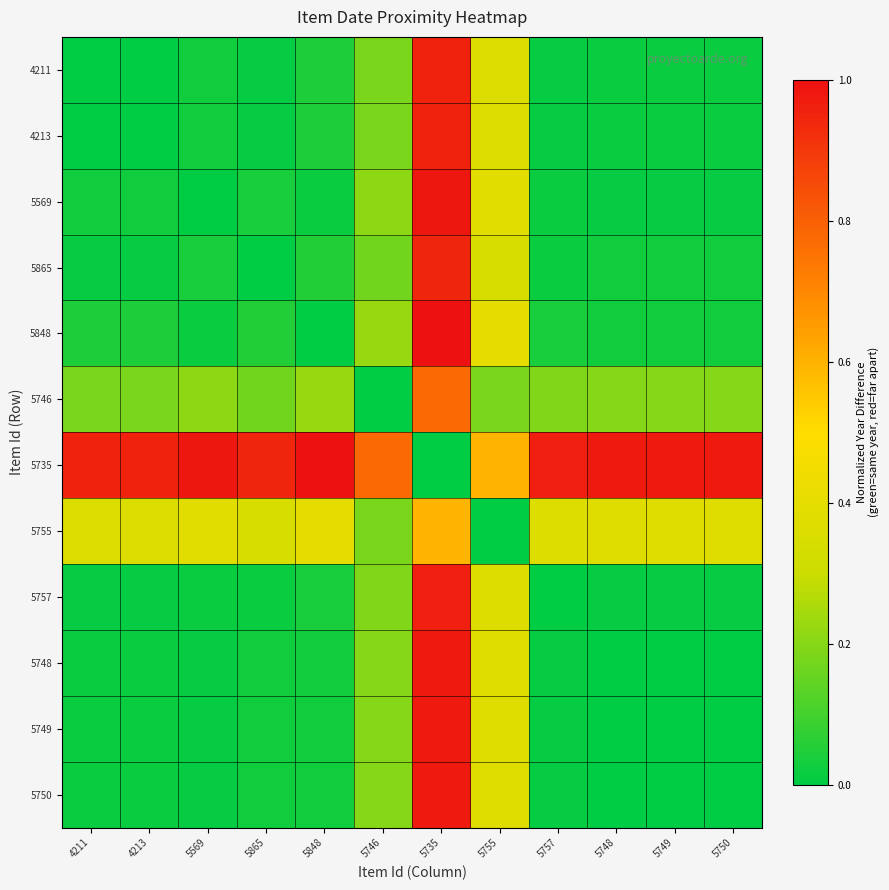

Rank the series by their maximum value, from lowest to highest.

5755, 5746, 5865, 4211, 4213, 5757, 5748, 5749, 5750, 5569, 5848, 5735